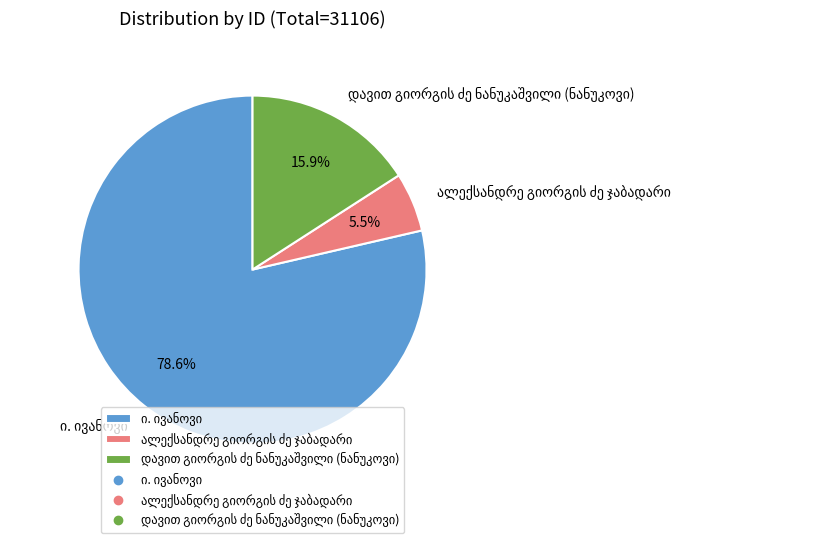

Is there a majority slice in this chart?

Yes